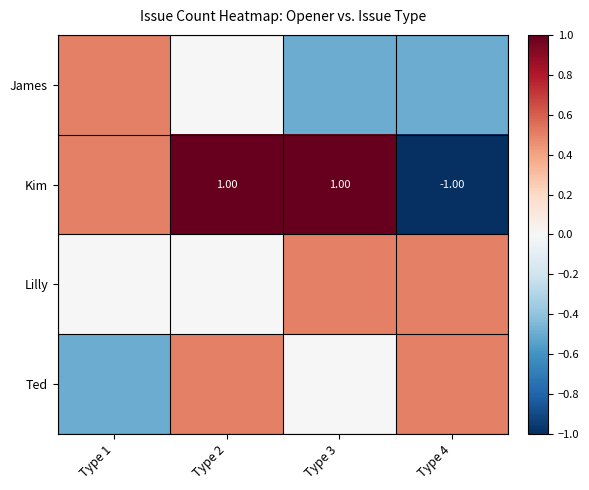

What is the minimum value shown in the chart?

-1.0